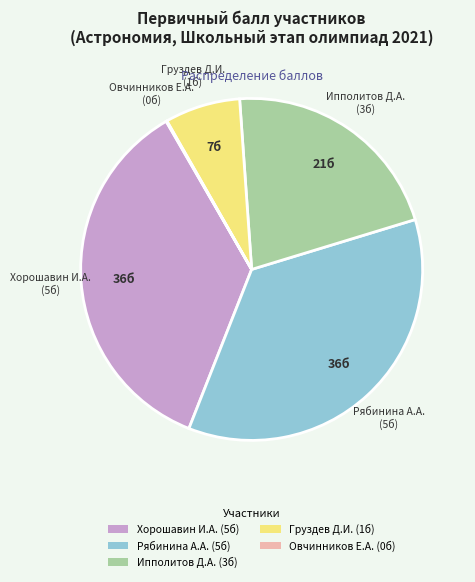

Approximately how many times larger is the value at Хорошавин И.А. (5б) compared to Груздев Д.И. (1б)?

5.0